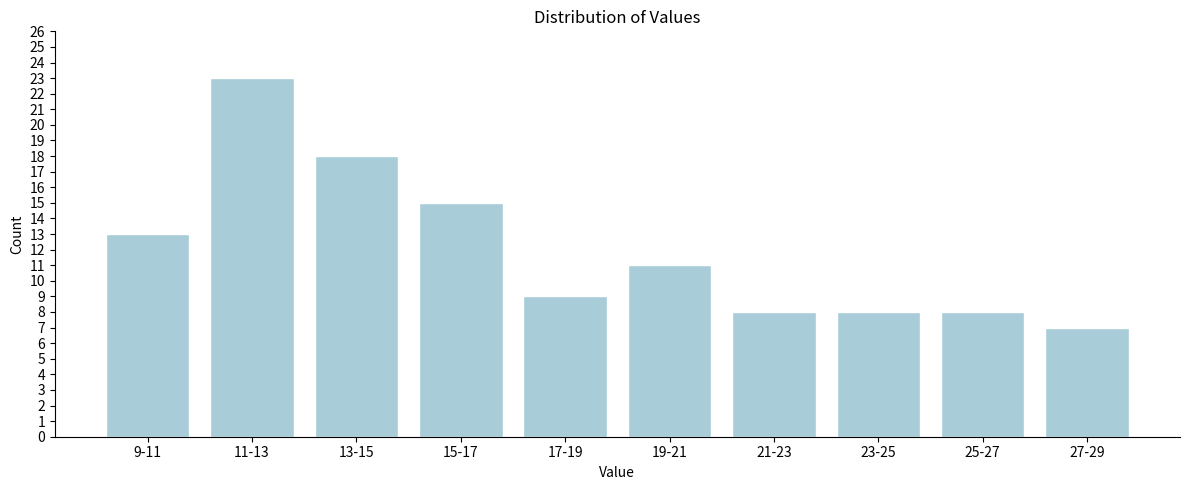

Reading left to right, extract all data points from this chart.

9-11=13	11-13=23	13-15=18	15-17=15	17-19=9	19-21=11	21-23=8	23-25=8	25-27=8	27-29=7